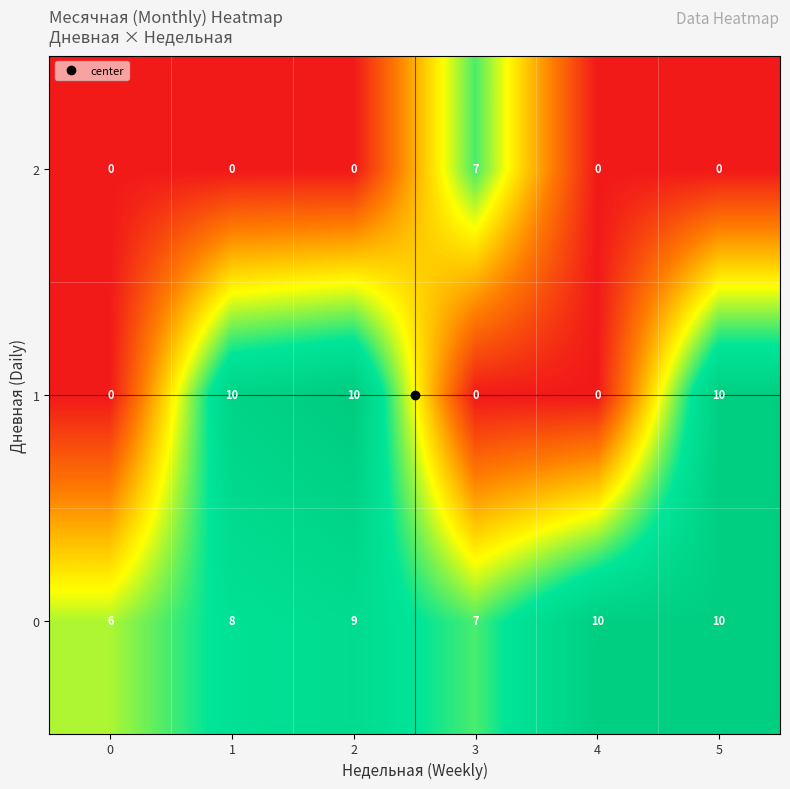

How many data points in 2 are above 0?

1